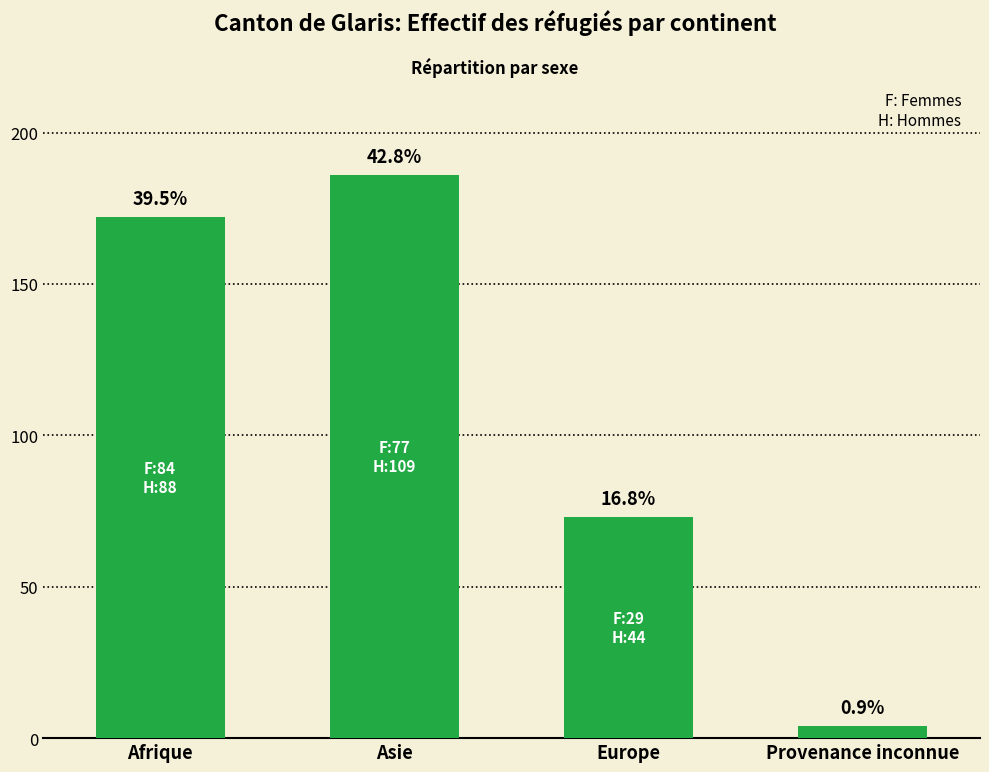

List the labels in order of value, largest first.

Asie, Afrique, Europe, Provenance inconnue